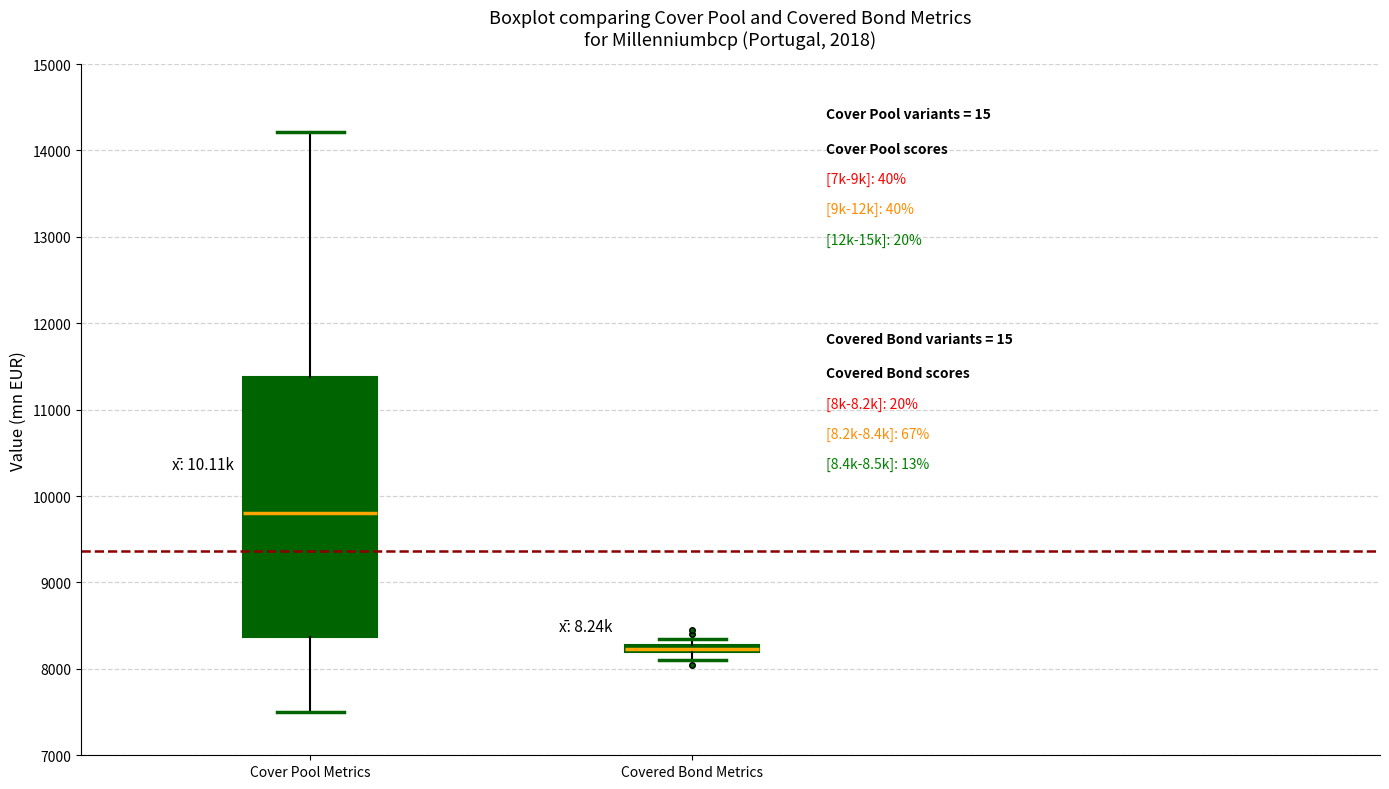

Which box has the highest median line?

Cover Pool Metrics